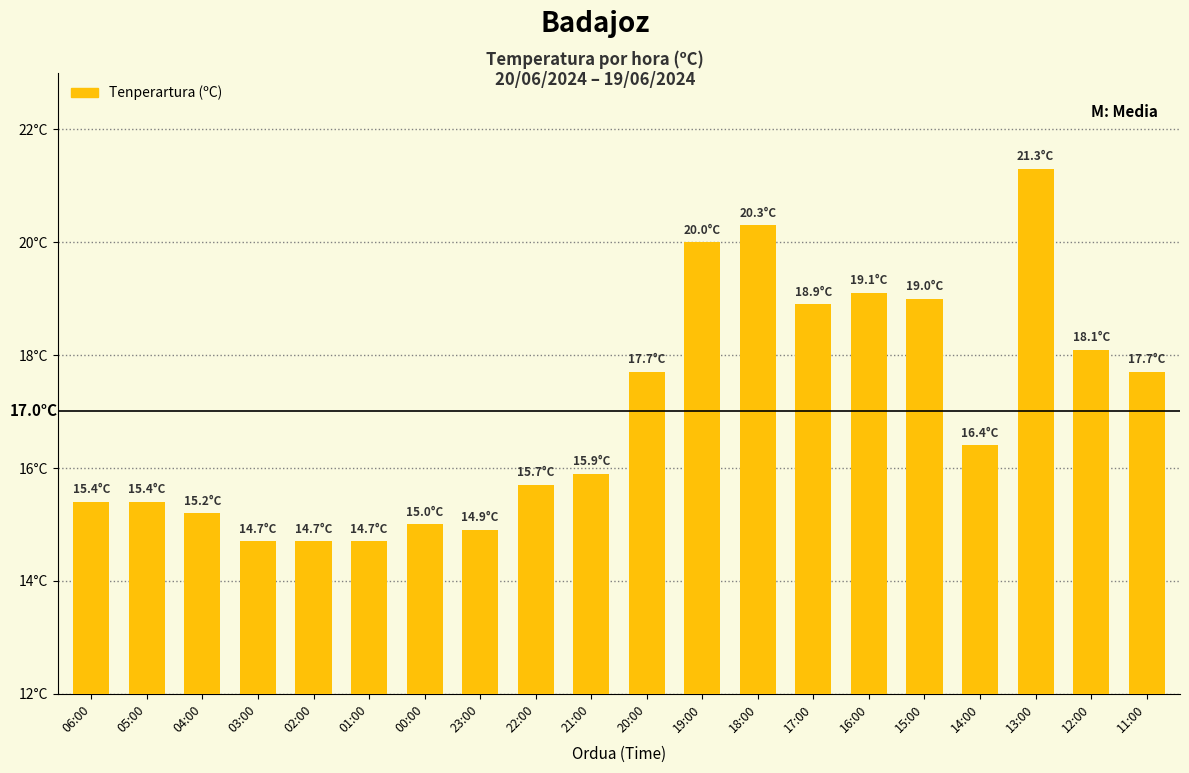

Are the bars grouped side by side (vs. stacked)?

No